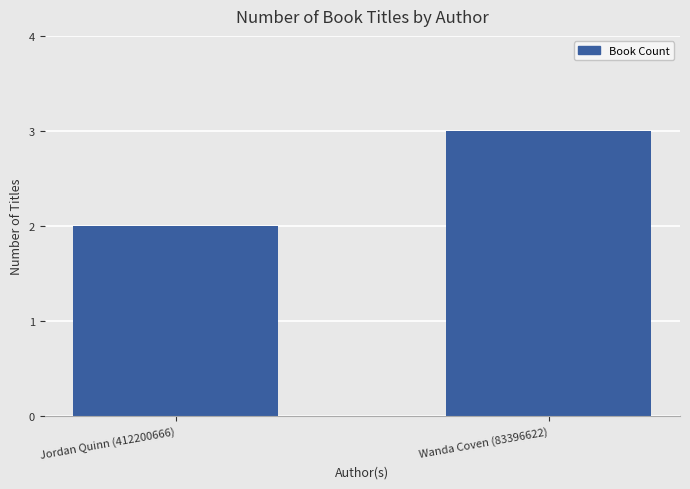

Is it true that the value at Wanda Coven (83396622) is 5?

False